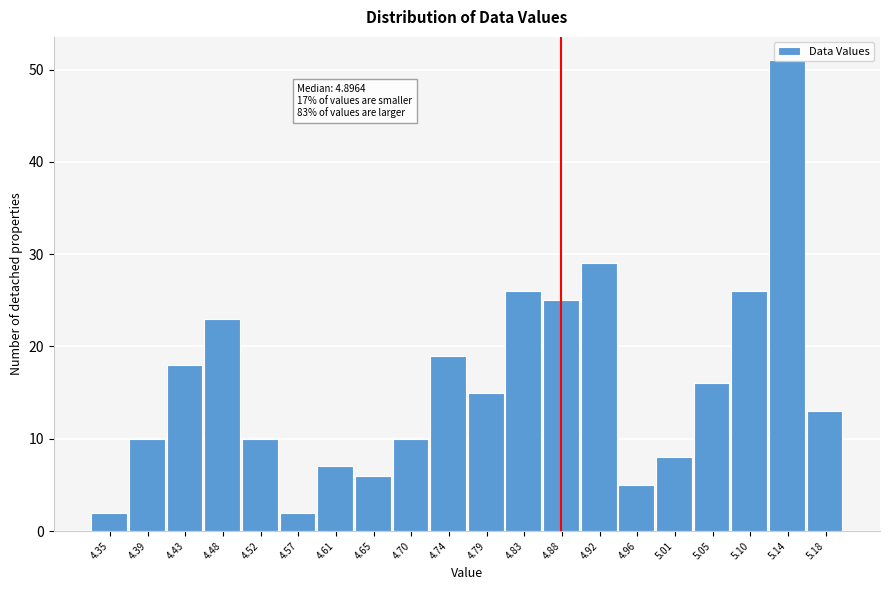

What is the sum of all values?

321